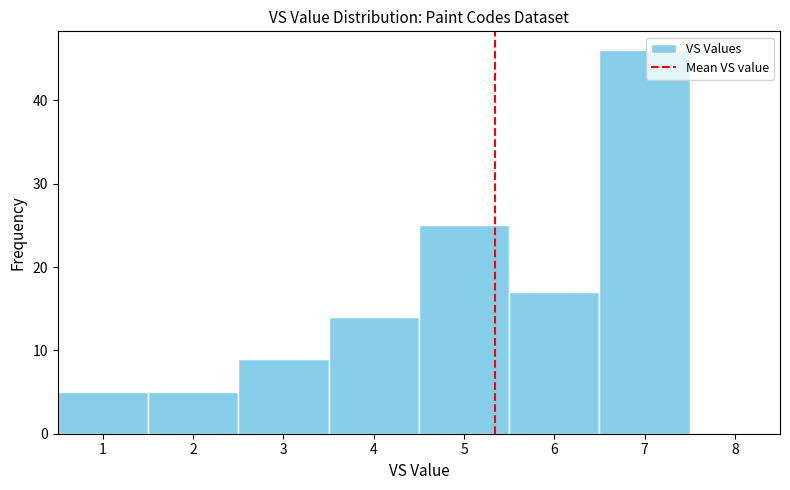

How tall is the bar that spans 4.5 to 5.5 on the x-axis? The values are not printed on the chart, so give them approximately, as read against the axis.

25